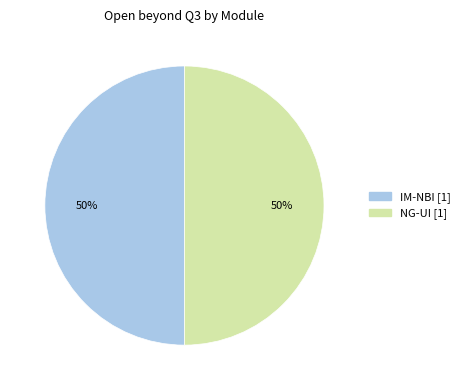

To the nearest percent, what is the average slice percentage?

50%